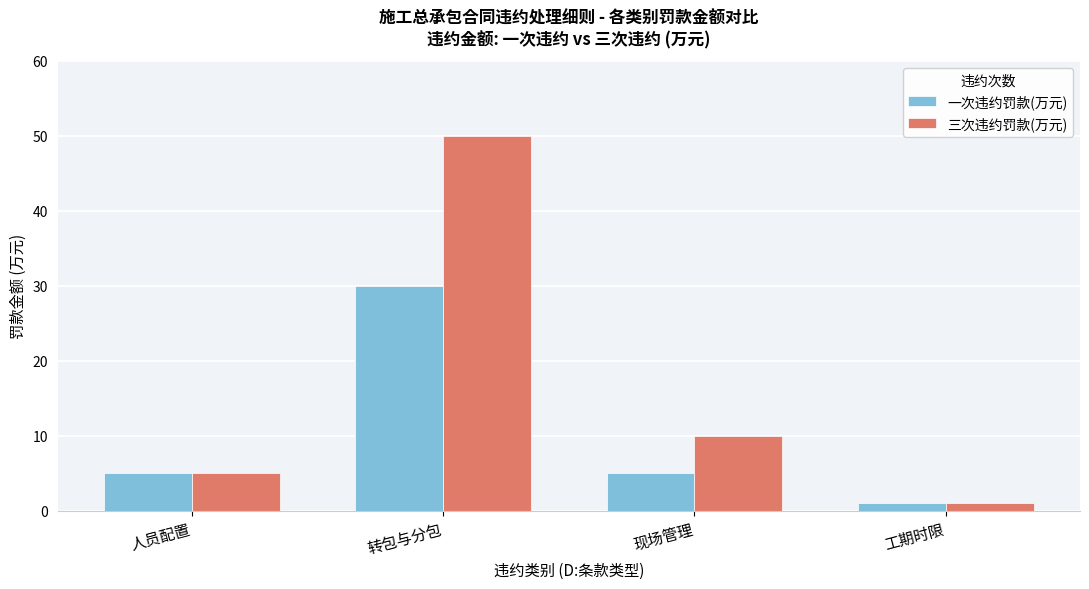

Which category has the lowest value in the 三次违约罚款(万元) series?

工期时限